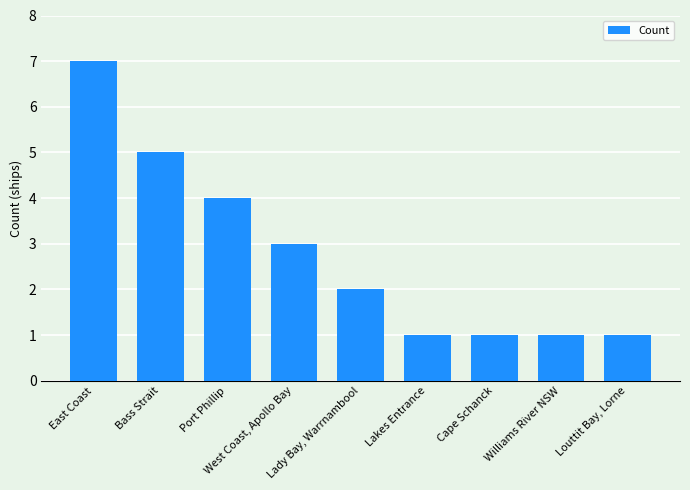

Reading left to right, extract all data points from this chart.

East Coast=7	Bass Strait=5	Port Phillip=4	West Coast, Apollo Bay=3	Lady Bay, Warrnambool=2	Lakes Entrance=1	Cape Schanck=1	Williams River NSW=1	Louttit Bay, Lorne=1